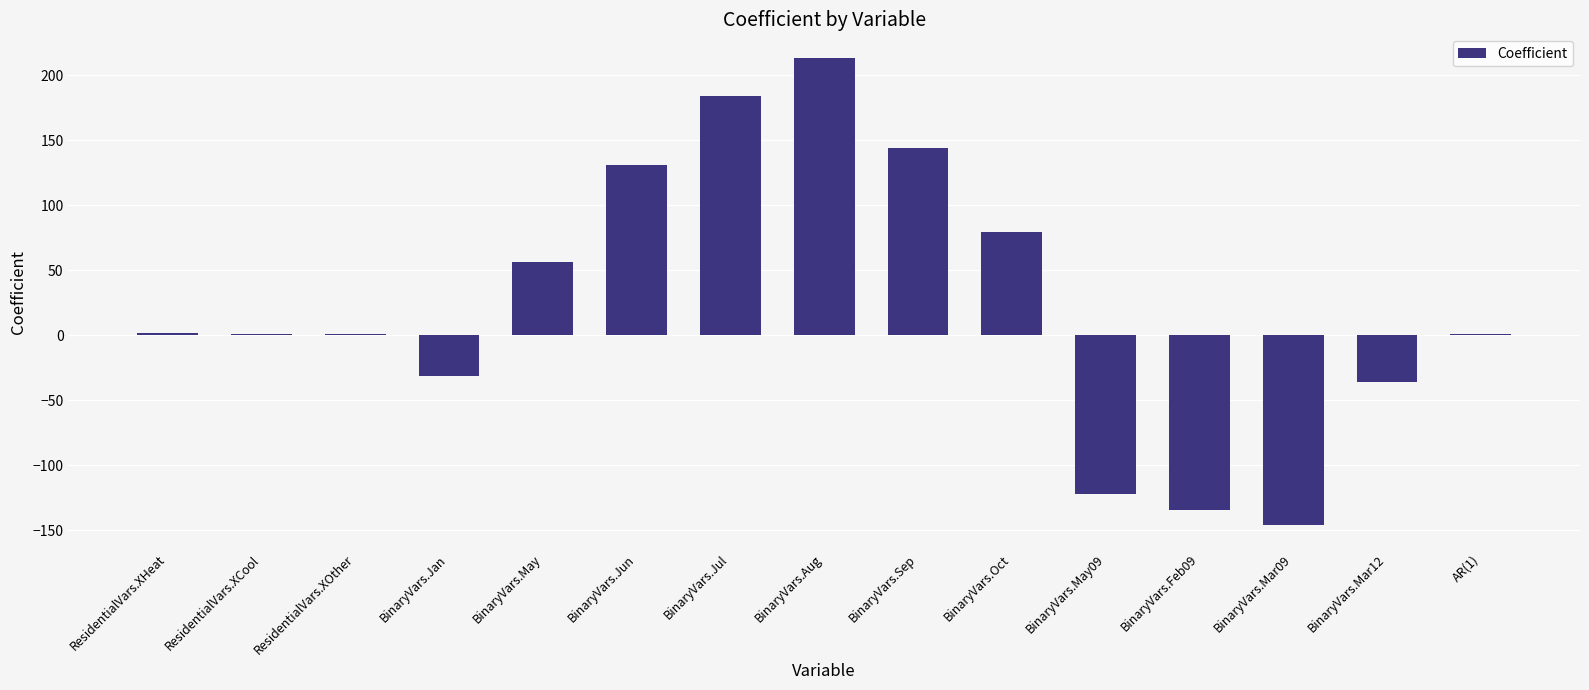

The chart shows a value of 213.5 at BinaryVars.Aug. True or false?

True